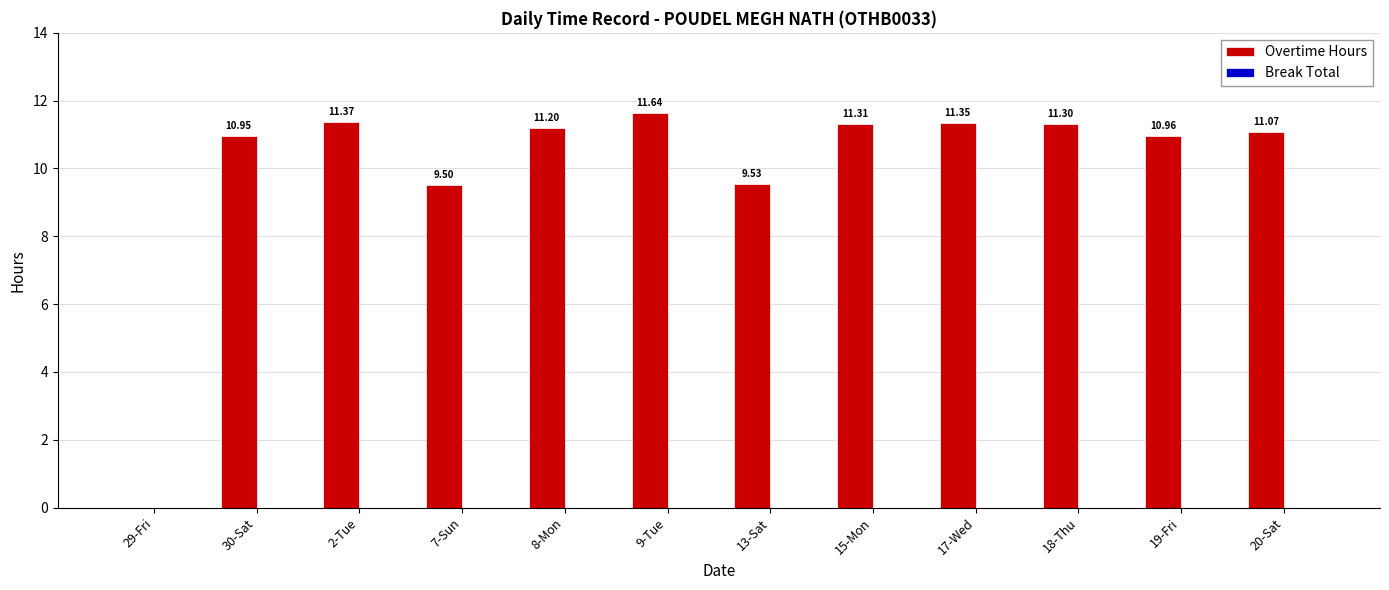

What is the sum of all values?

120.2